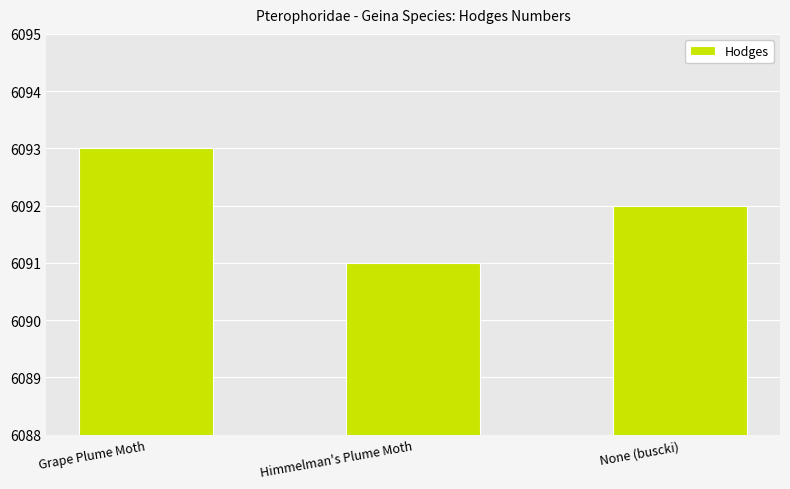

Are the bars horizontal?

No